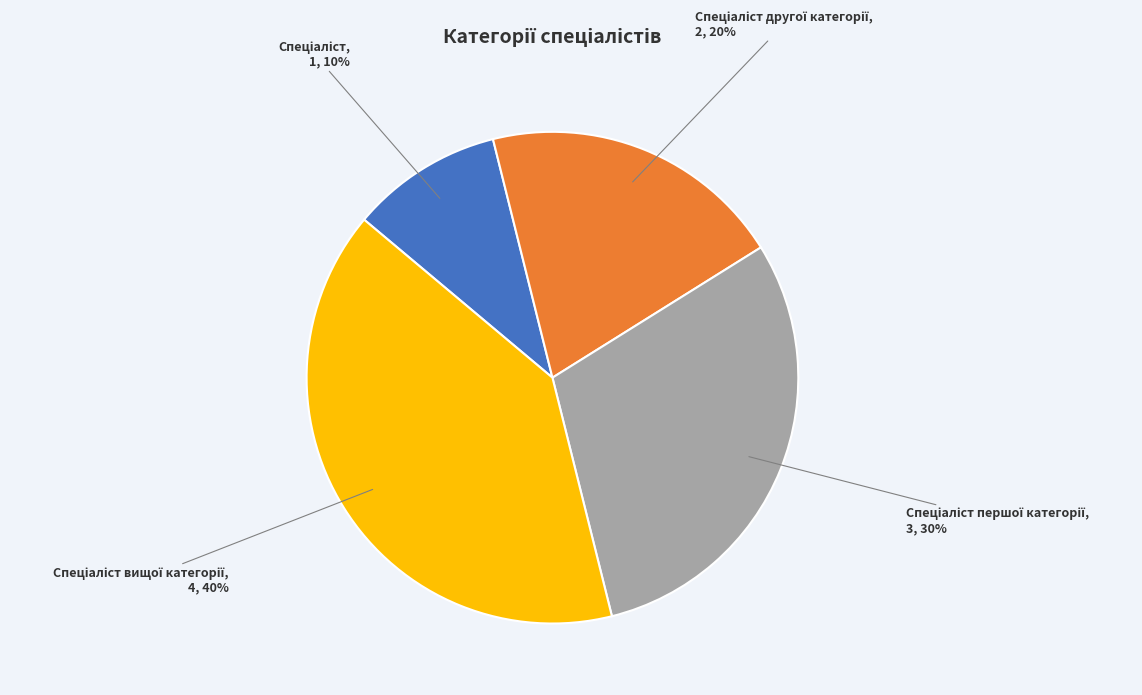

Is there a majority slice in this chart?

No